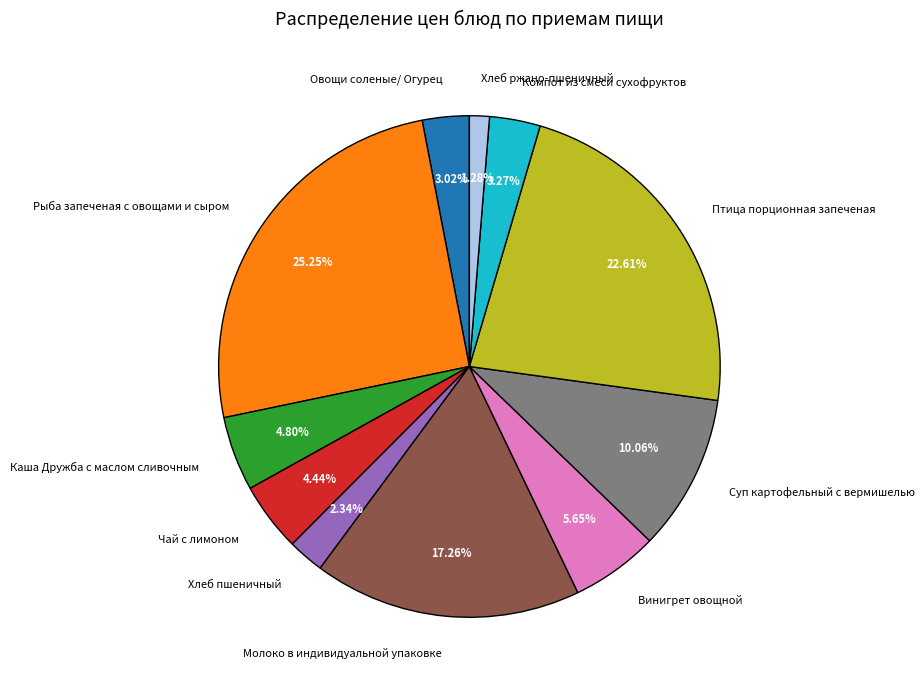

To the nearest percent, what is the combined percentage of Овощи соленые/ Огурец and Молоко в индивидуальной упаковке?

20%